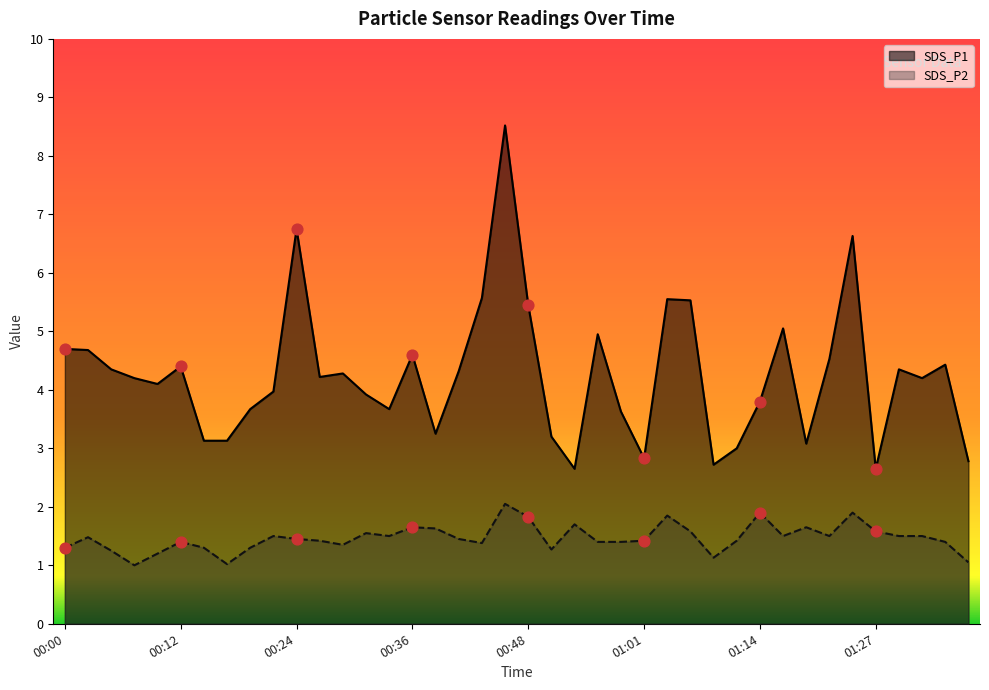

At which category is the sum across all series the highest?

00:46